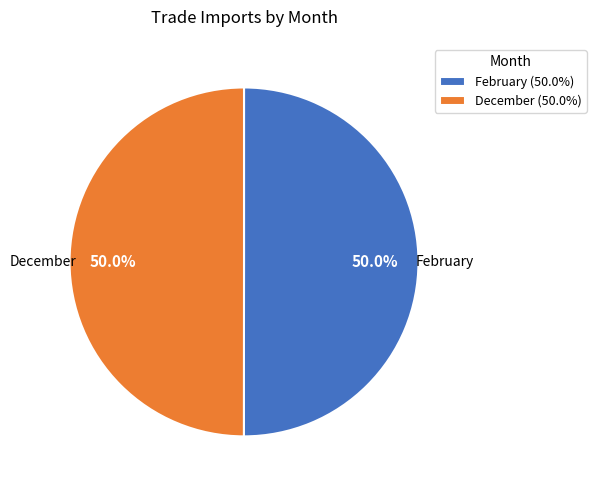

How many slices are in this pie chart?

2